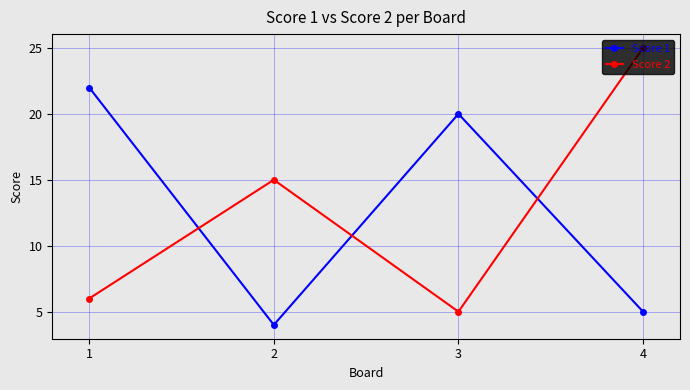

What is the difference between the second highest and second lowest values in the Score 2 series?

9